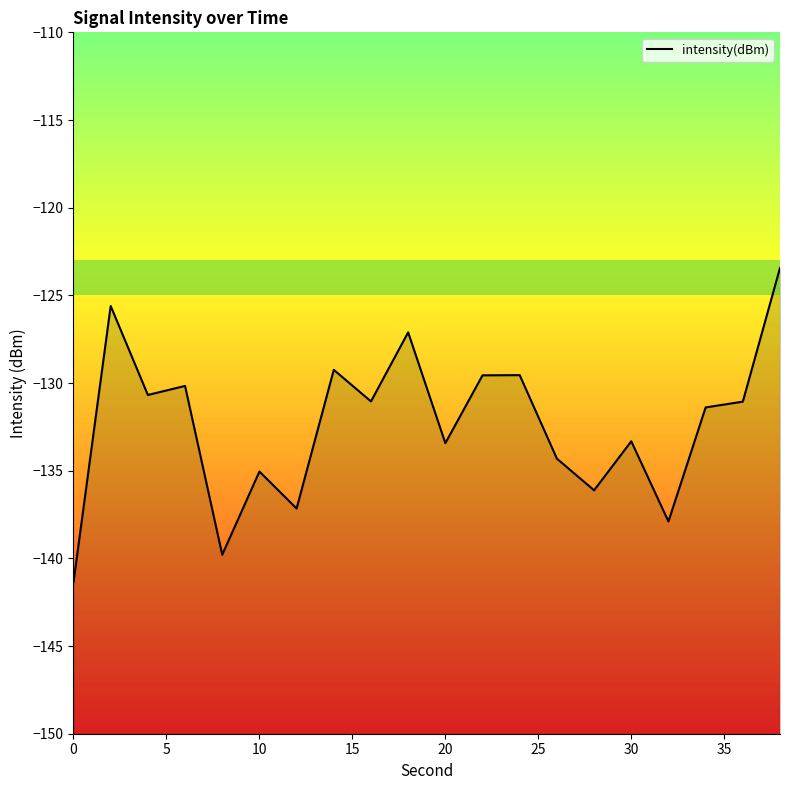

Reading right to left, list all the values displayed in this chart.

-123.4	-131.1	-131.4	-137.9	-133.3	-136.1	-134.3	-129.6	-129.6	-133.4	-127.1	-131.0	-129.2	-137.2	-135.0	-139.8	-130.2	-130.7	-125.6	-141.4